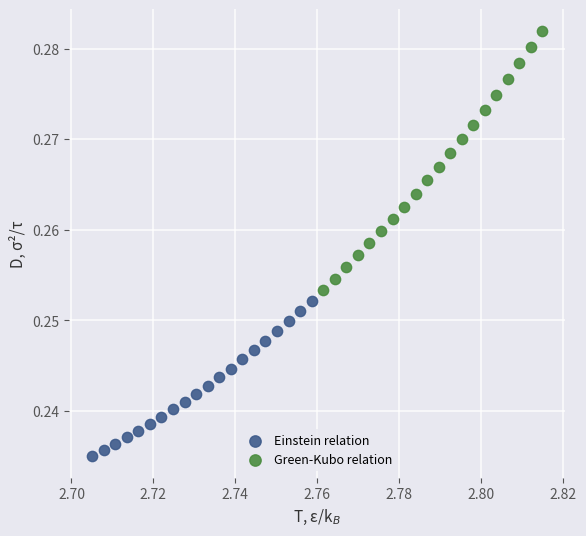

Which series contains the highest Y value?

Green-Kubo relation